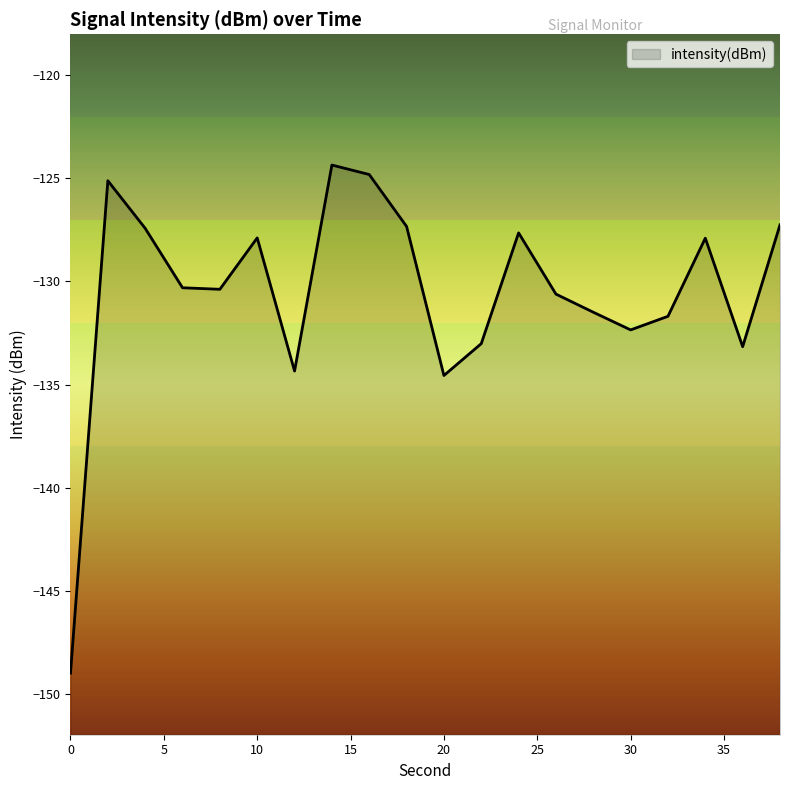

Rank the categories by value from lowest to highest.

0, 20, 12, 36, 22, 30, 32, 28, 26, 8, 6, 34, 10, 24, 4, 18, 38, 2, 16, 14